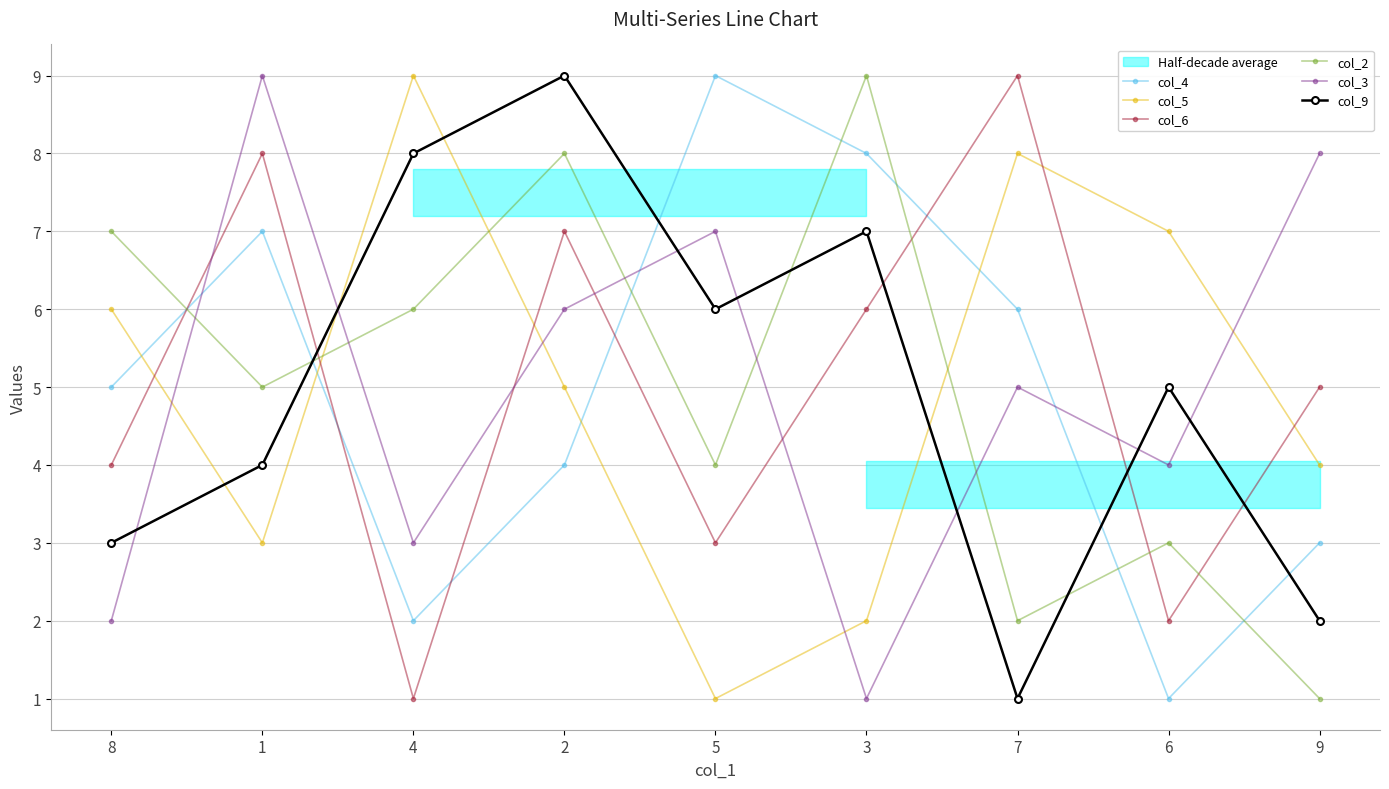

What is the difference between the maximum and minimum values in the col_2 series?

8